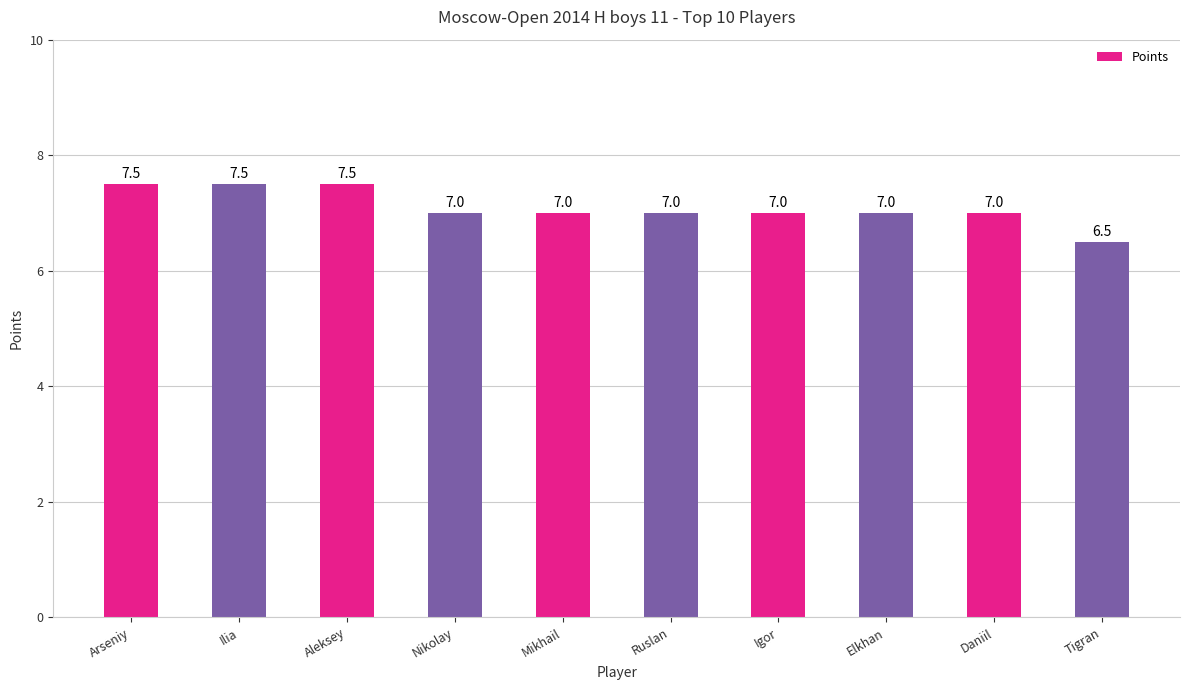

What is the value of the 1st bar from the left?

7.5